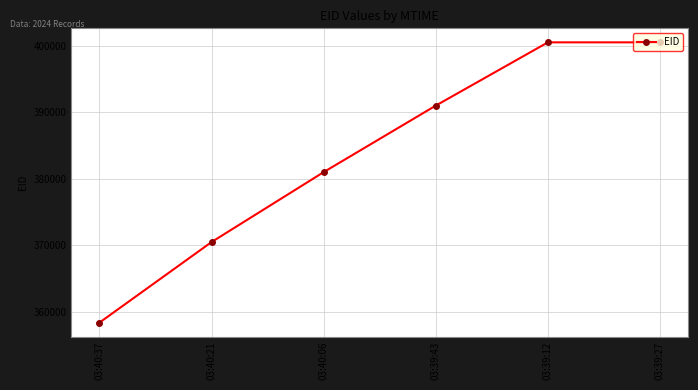

What is the label of the 3rd point from the left?

03:40:06